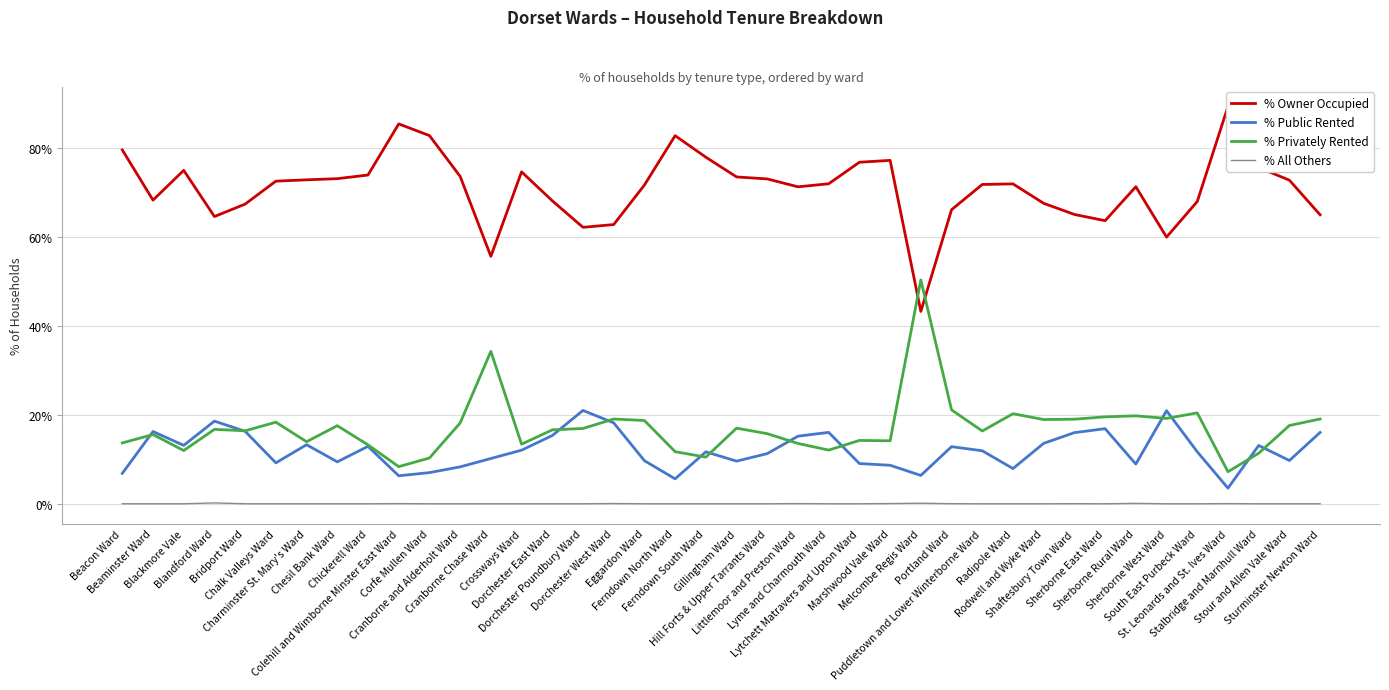

How many categories are shown in the chart?

40